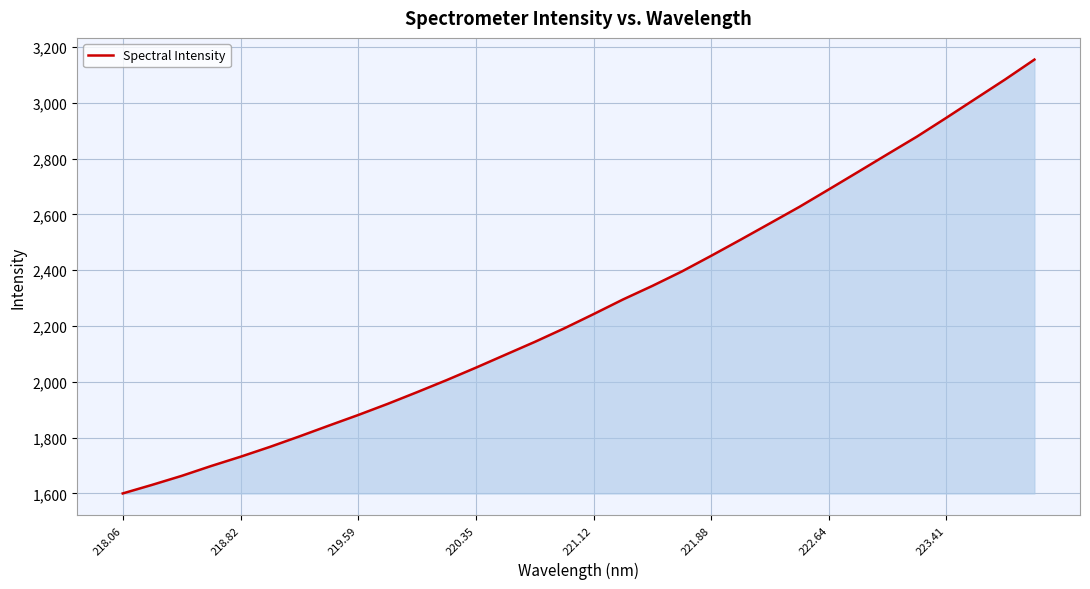

What is the maximum value shown in the chart?

3155.3